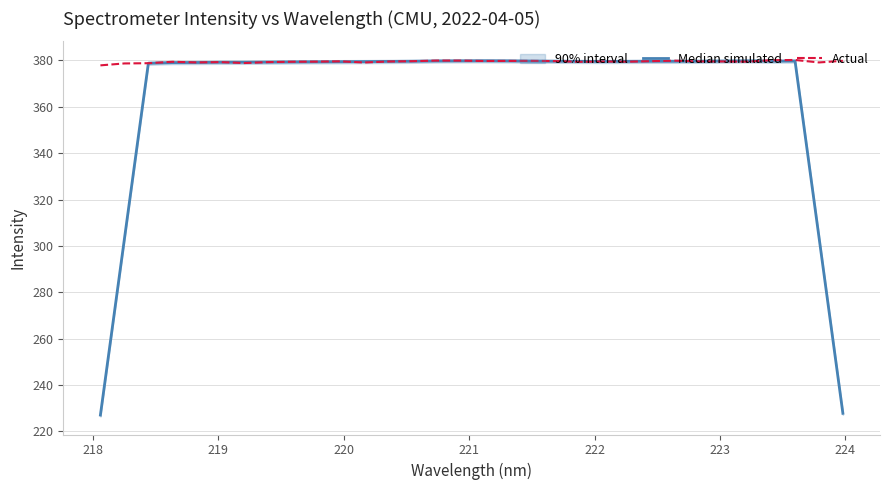

What is the maximum value for Actual?

380.2